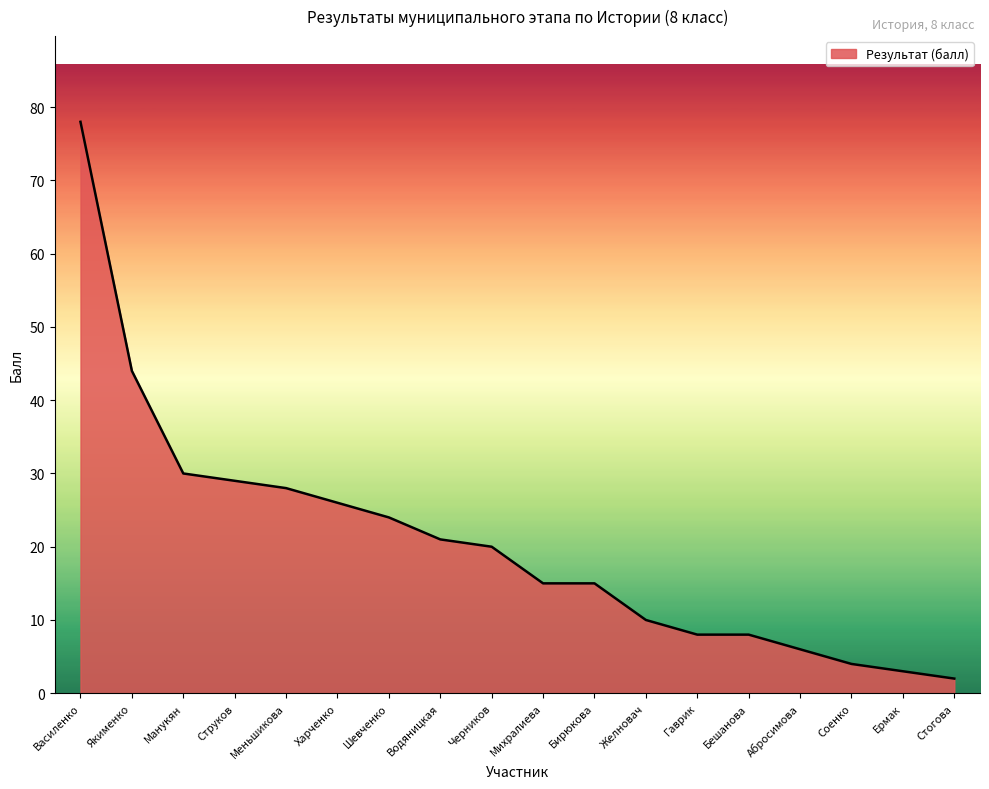

How many lines are shown in the chart?

1